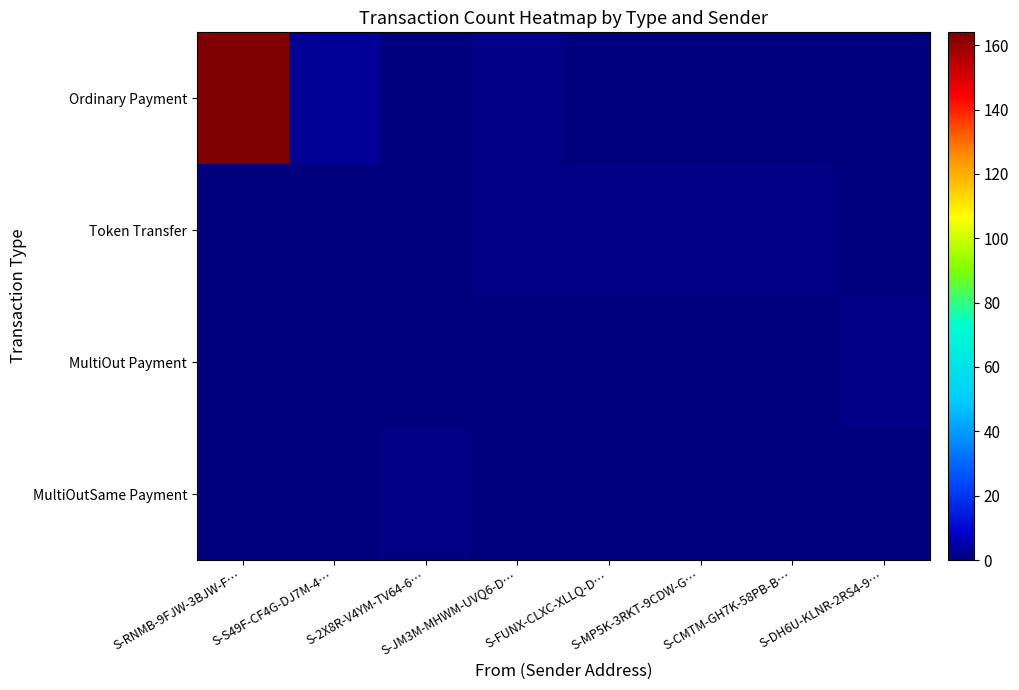

What is the difference between the highest and lowest values at S-CMTM-GH7K-58PB-B…?

1